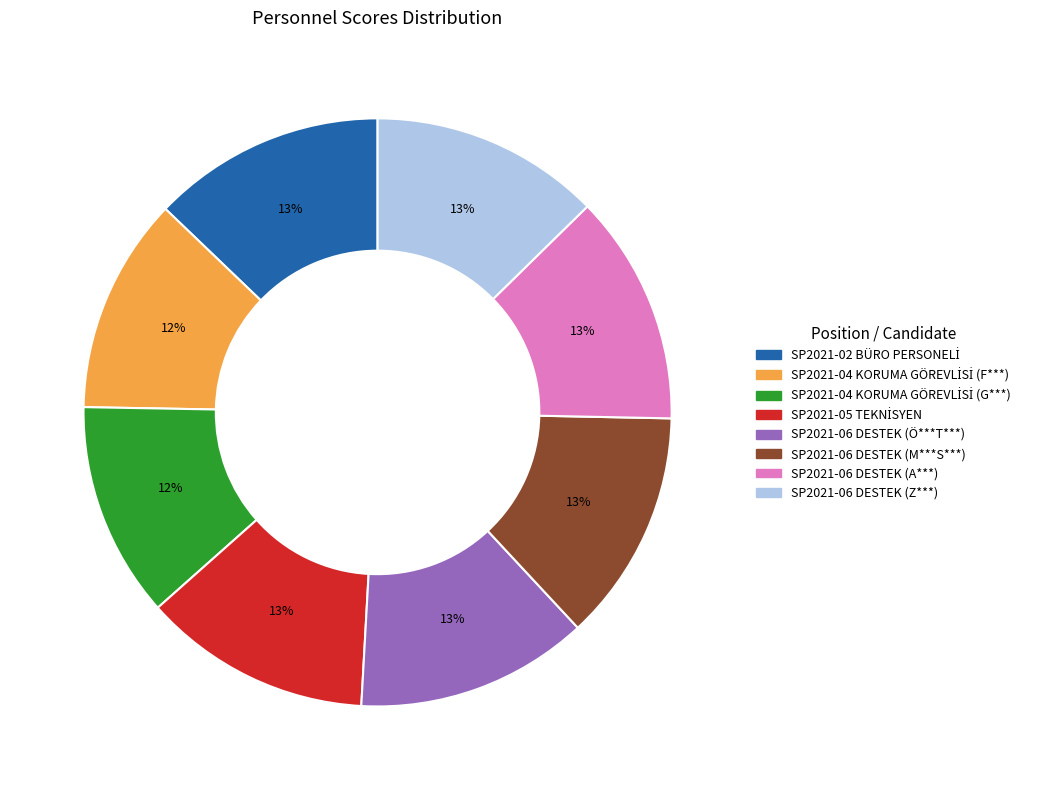

True or false: SP2021-06 DESTEK (M***S***) accounts for 27% of the total.

False